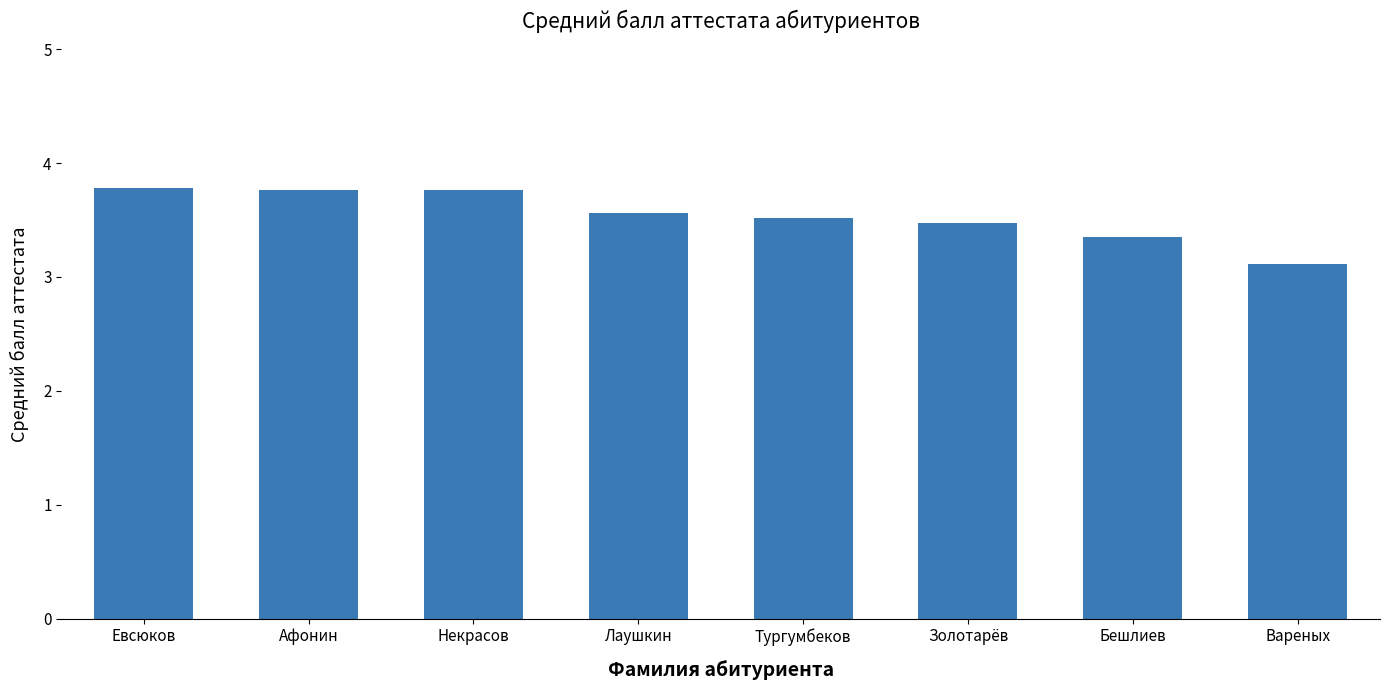

Count the values in the range 3 to 4.

8